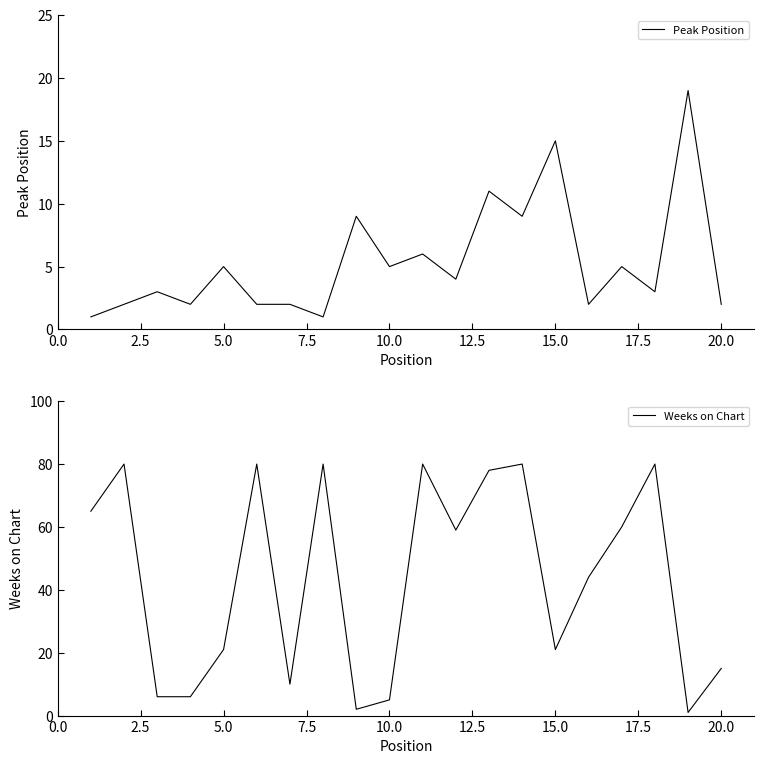

What position from the left is 15.0?

15